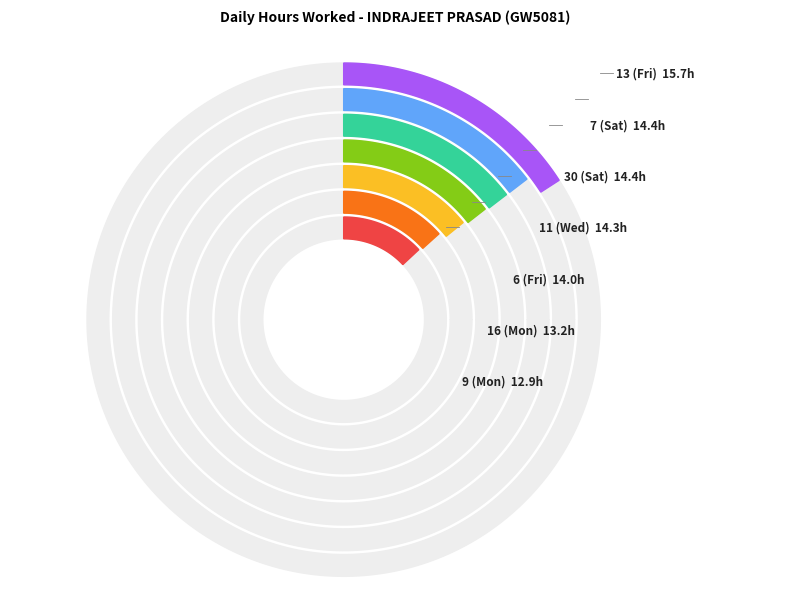

Do 7 (Sat) and 11 (Wed) together represent more than half of the pie?

No